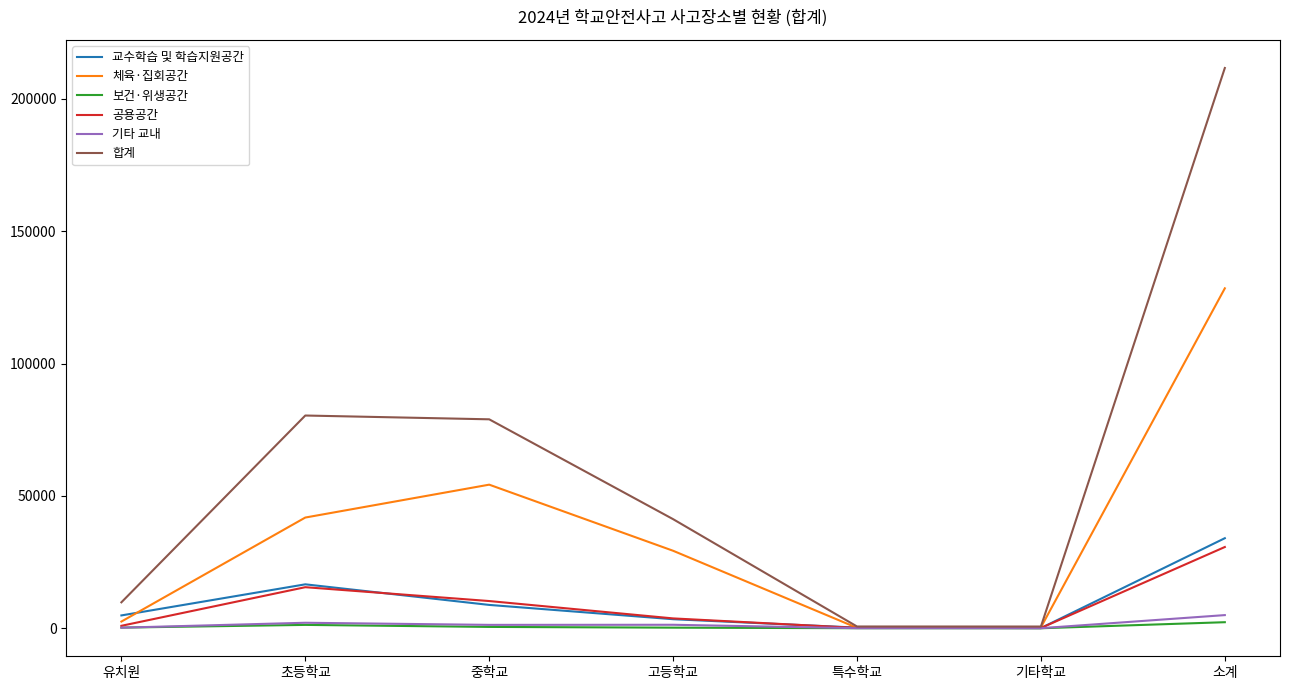

What is the spread (max minus min) of values at 유치원?

9580